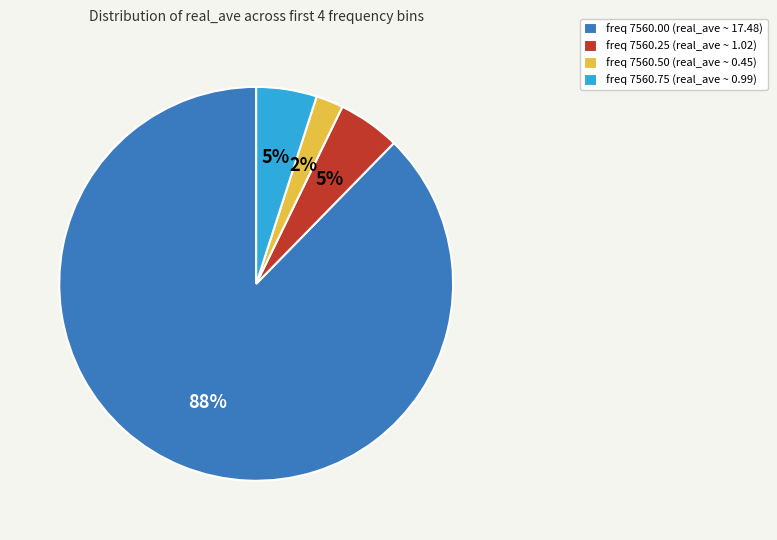

Is there a majority slice in this chart?

Yes